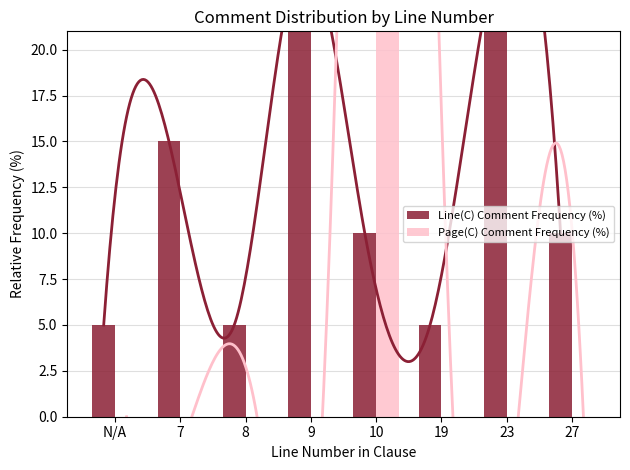

Reading right to left, extract all data points from this chart.

Line(C) Comment Frequency (%): 27=10	23=25	19=5	10=10	9=25	8=5	7=15	N/A=5
Page(C) Comment Frequency (%): 27=0	23=0	19=0	10=90	9=0	8=0	7=0	N/A=0